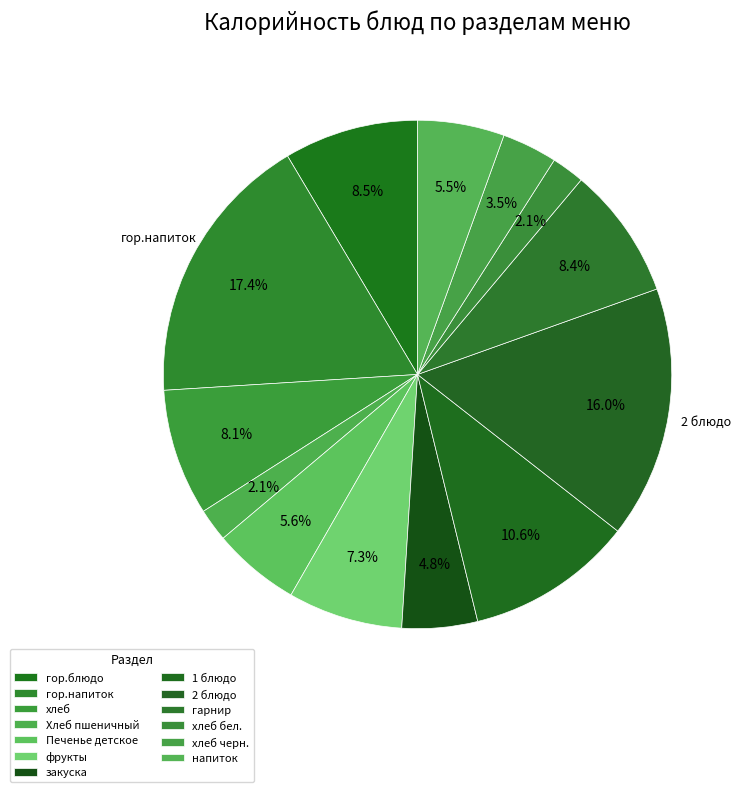

To the nearest percent, what percentage of the pie is гор.блюдо?

9%